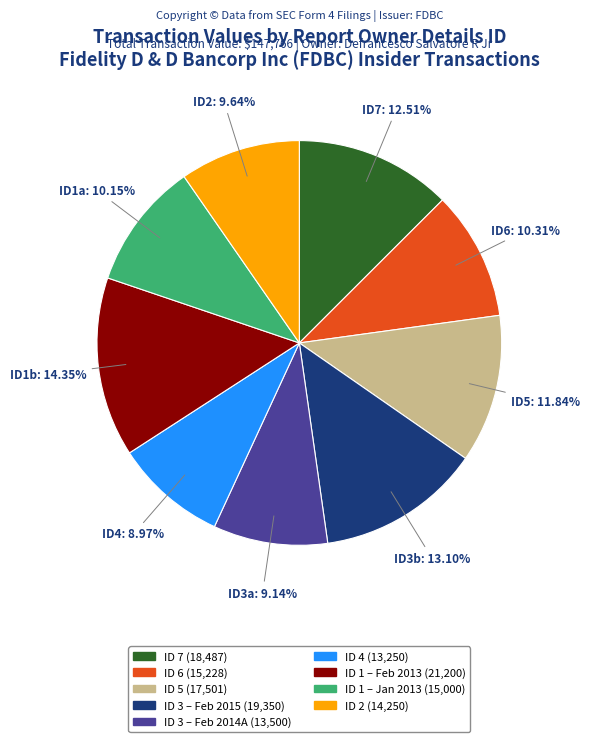

Count the number of slices in the pie.

9